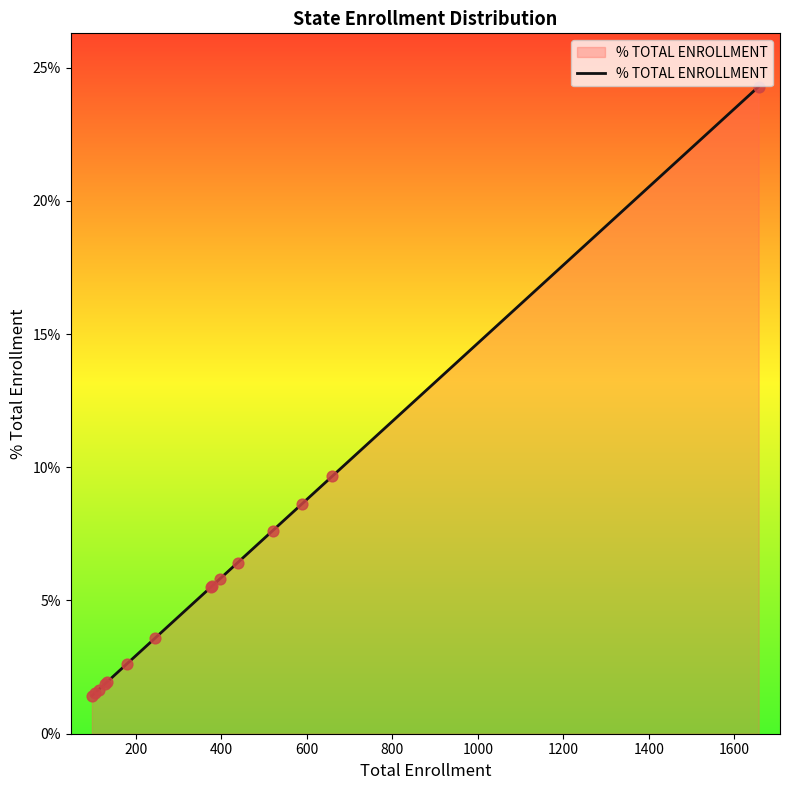

What is the greatest value displayed?

24.3